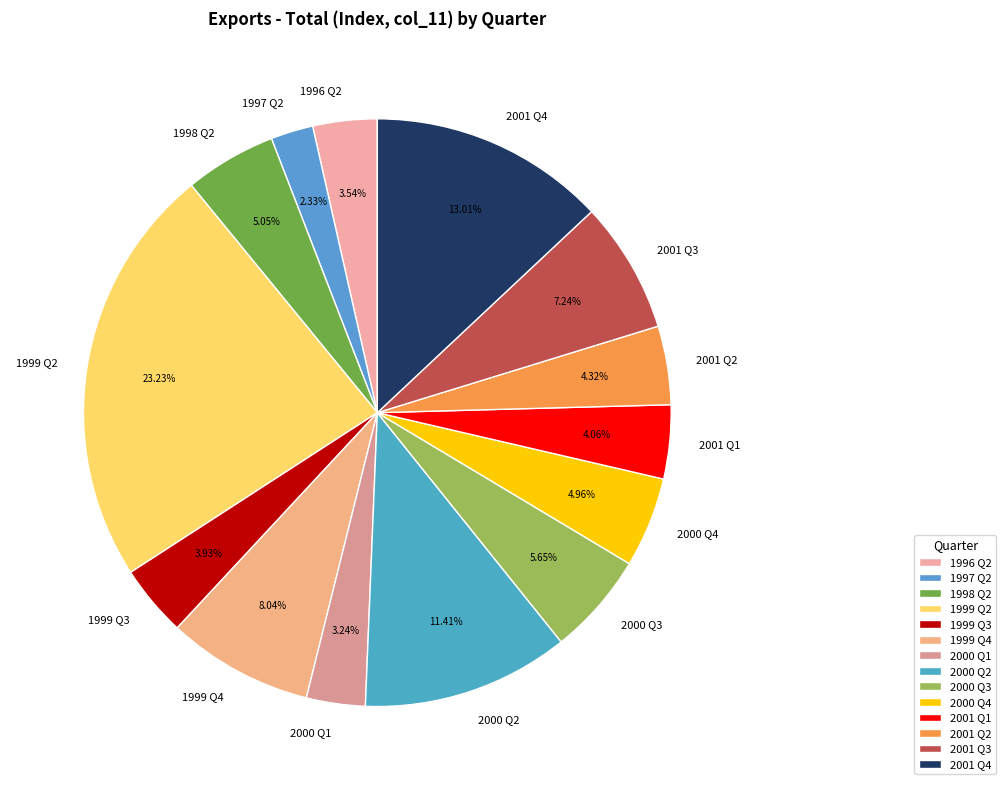

How many segments does this pie chart have?

14